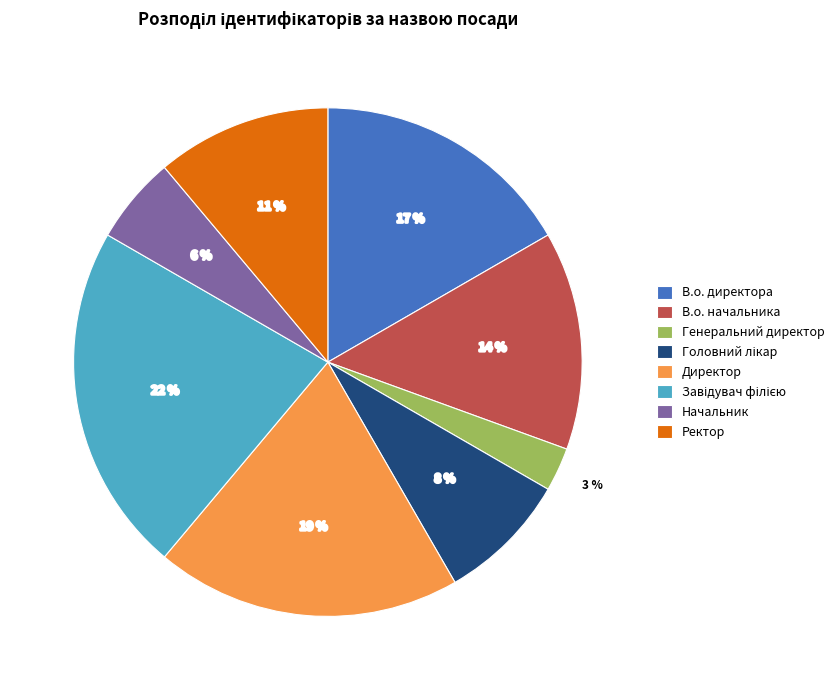

Combined, do Генеральний директор and Директор account for over 50%?

No